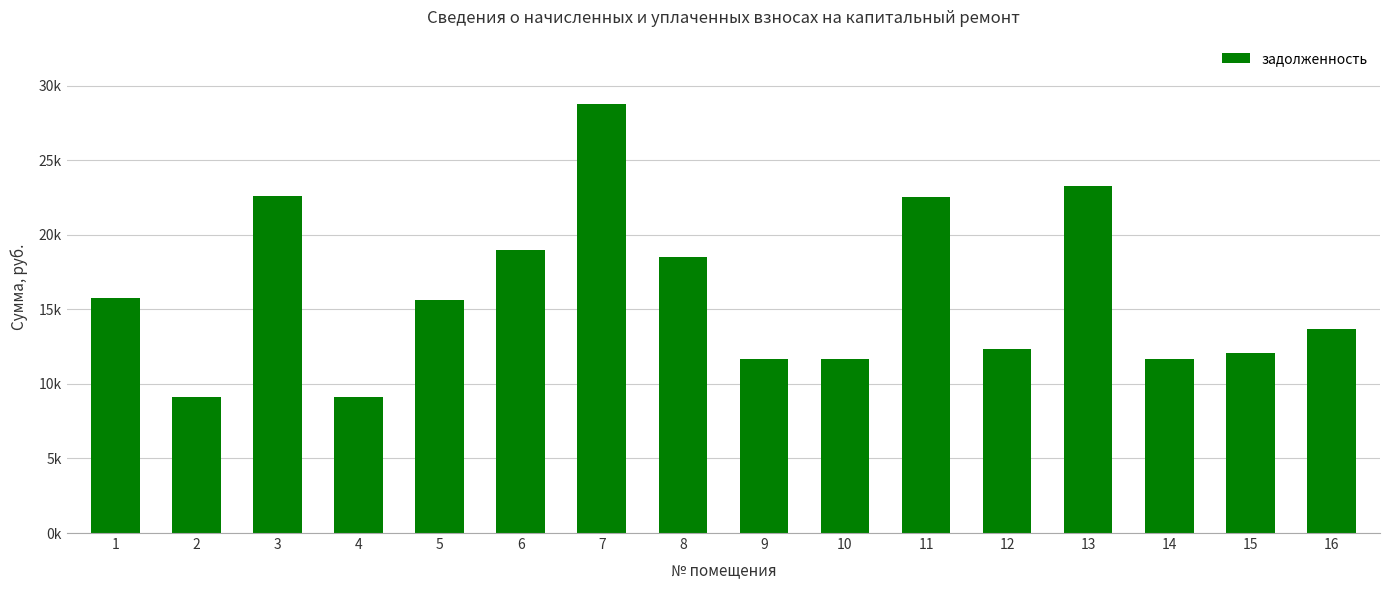

What is the minimum value shown in the chart?

9095.5